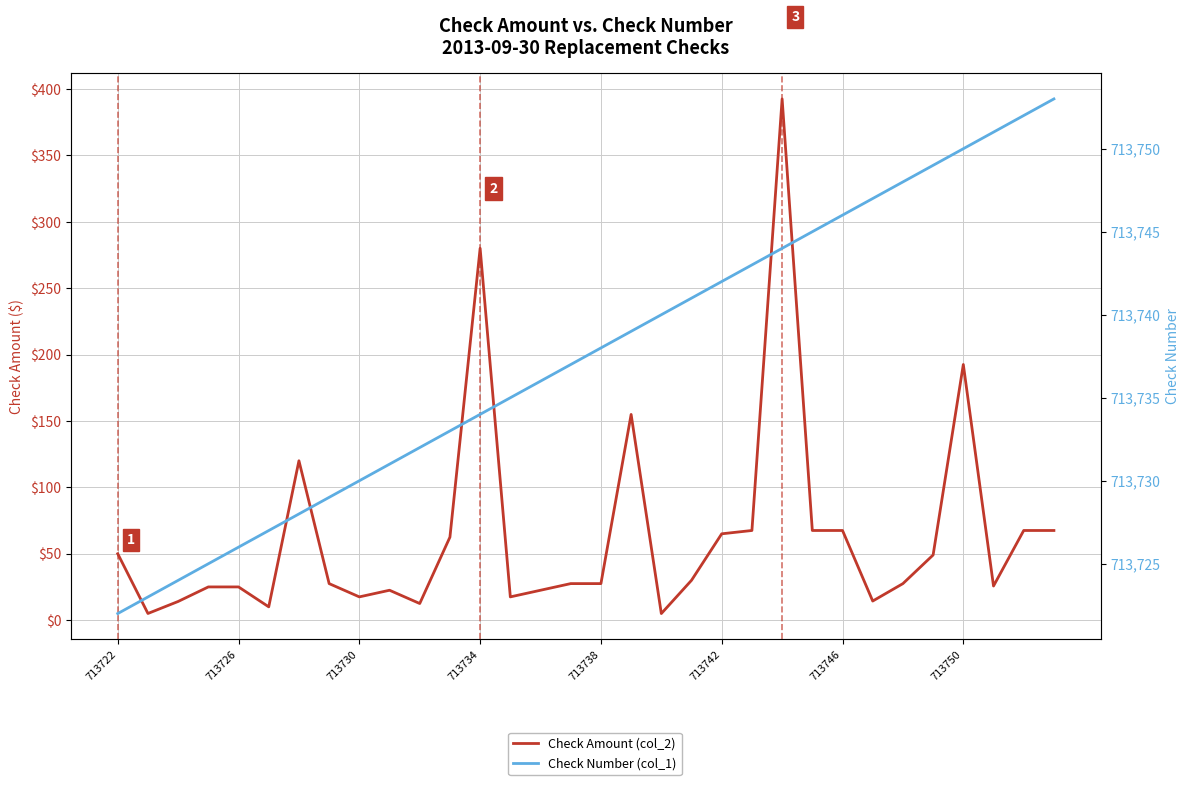

How many data points in Check Number (col_1) are less than 713738?

16